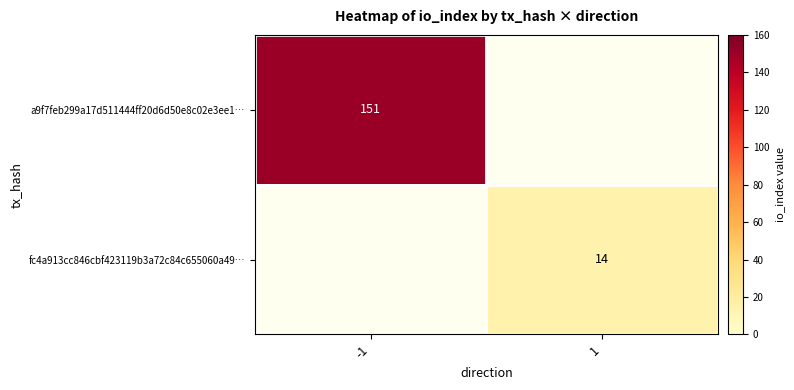

At how many categories does at least one series exceed 37?

1